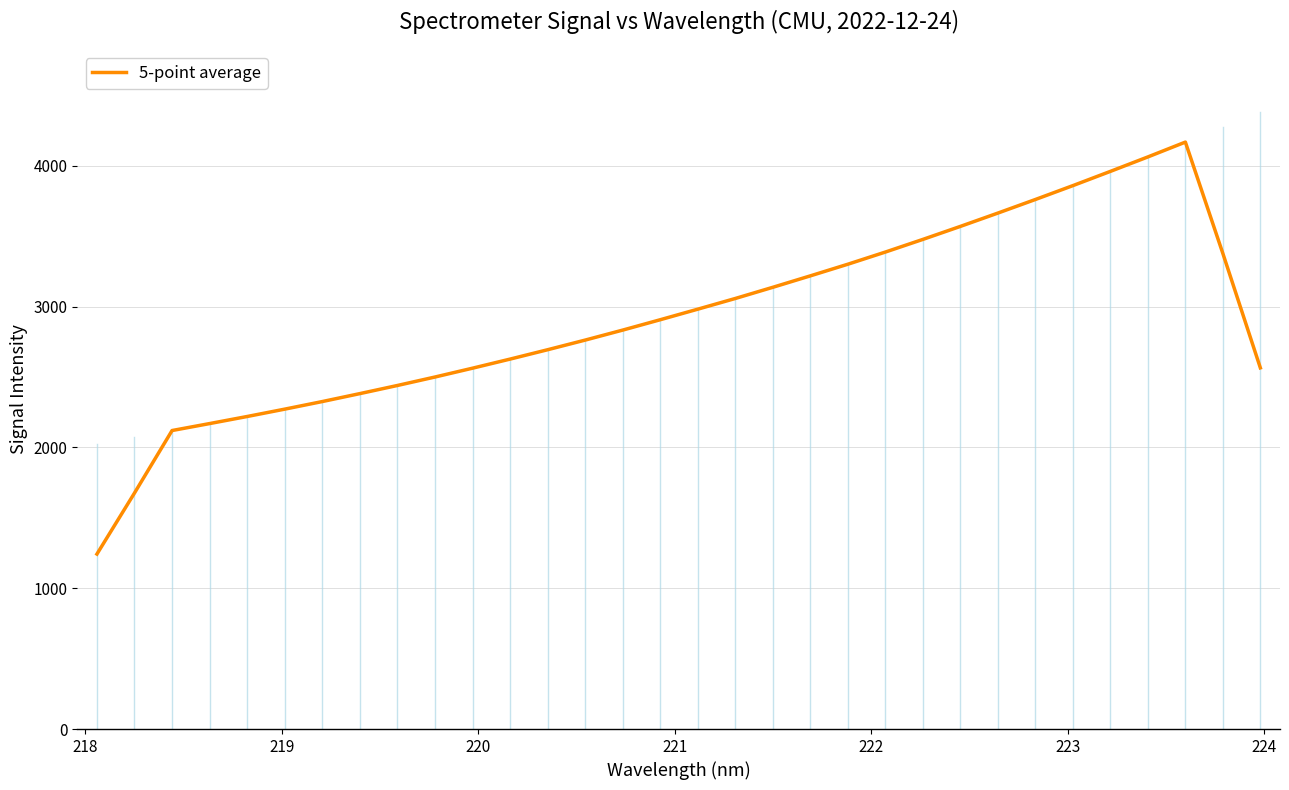

What is the minimum value shown in the chart?

1242.6